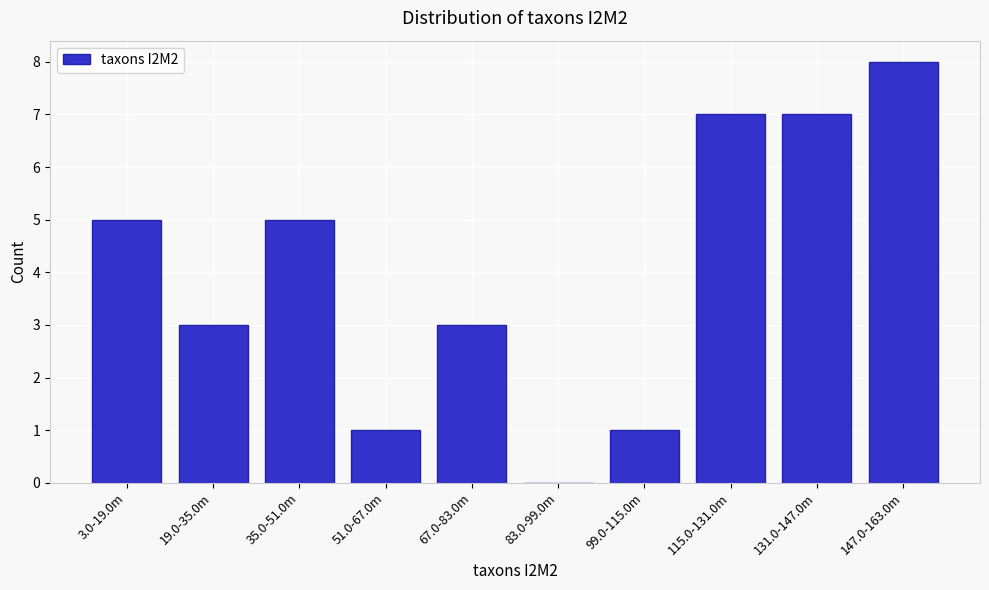

Reading right to left, transcribe all the data shown in this chart.

147.0-163.0m=8	131.0-147.0m=7	115.0-131.0m=7	99.0-115.0m=1	83.0-99.0m=0	67.0-83.0m=3	51.0-67.0m=1	35.0-51.0m=5	19.0-35.0m=3	3.0-19.0m=5